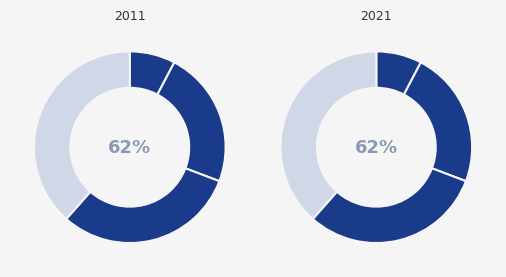

True or false: Javna nabava - Obrana i sigurnost accounts for 32% of the total.

False